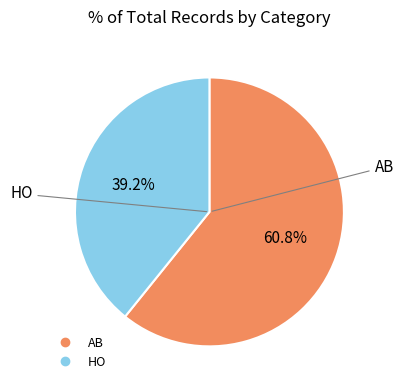

To the nearest percent, what portion does AB represent?

61%